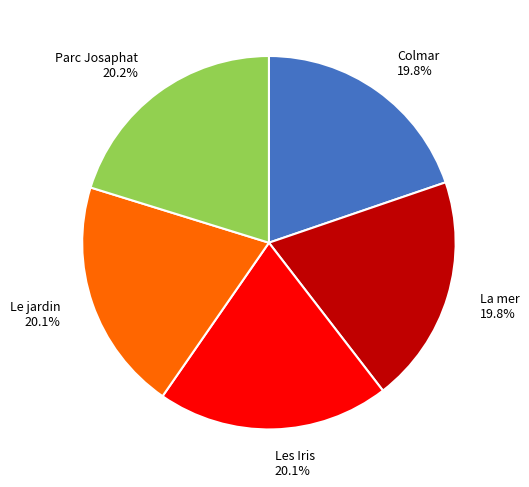

How many slices are in this pie chart?

5